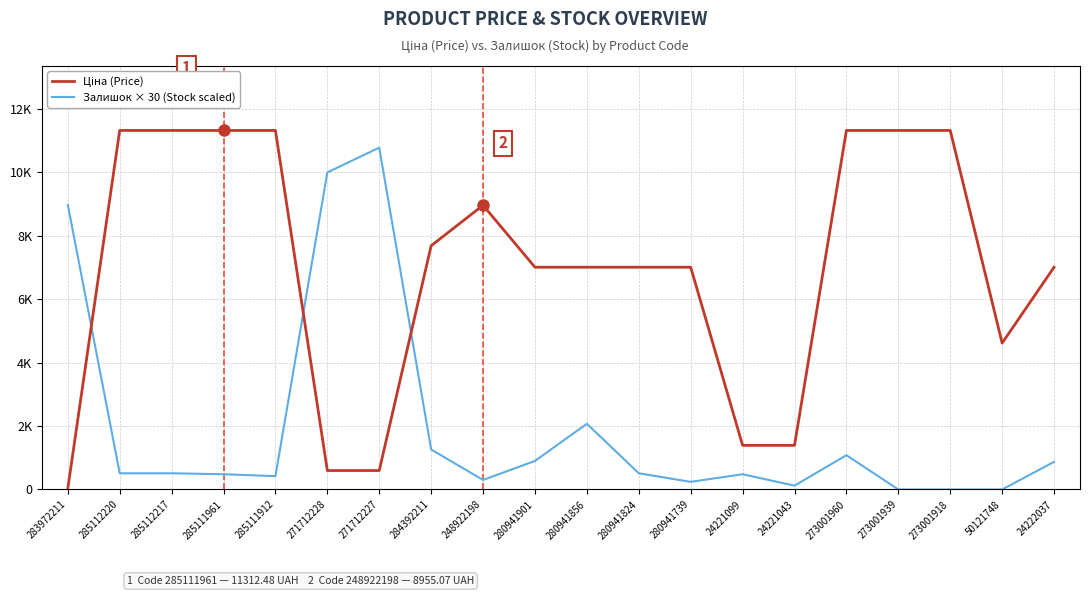

Is this an area chart (filled region under the line)?

No